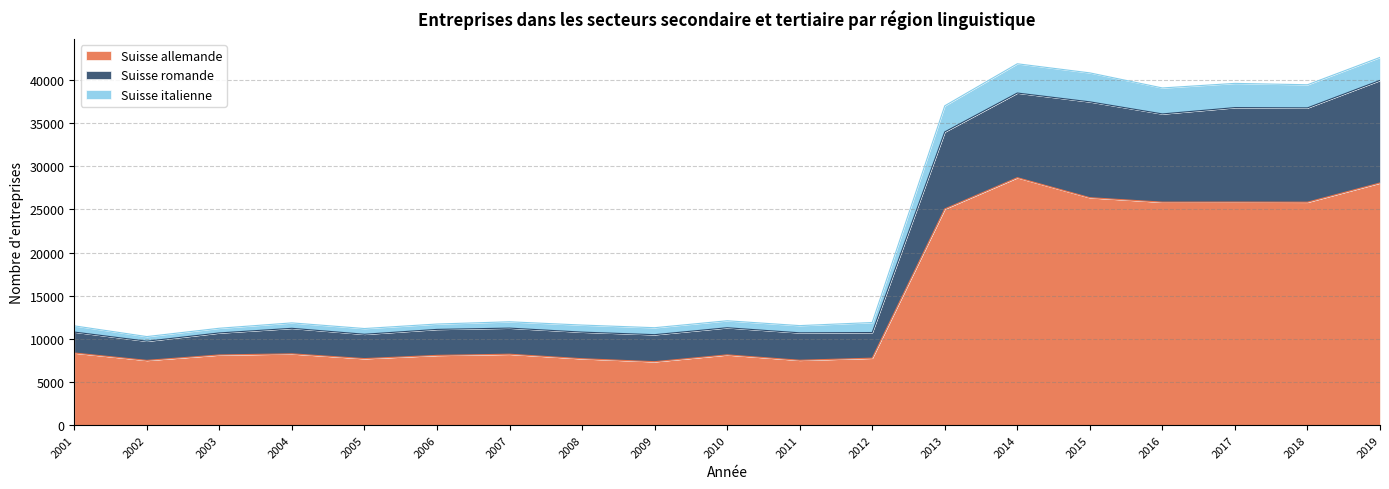

True or false: Suisse allemande has a value of 7503 at 2002.

True